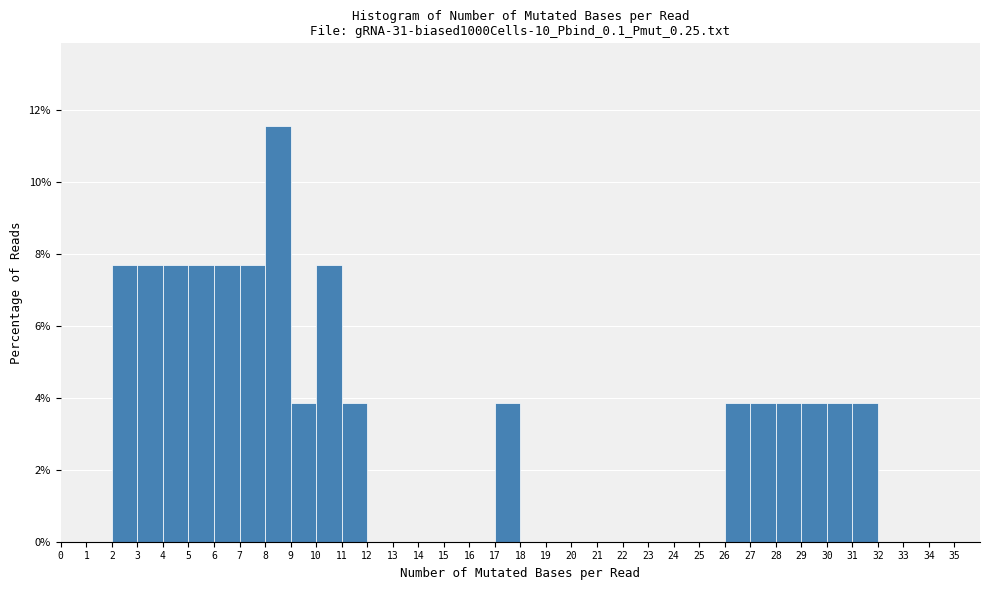

Reading left to right, transcribe this chart: for each bar, give the range it covers on the x-axis and its height. The values are not printed on the chart, so give them approximately, as read against the axis.

0 to 1: 0
1 to 2: 0
2 to 3: 7.6
3 to 4: 7.6
4 to 5: 7.6
5 to 6: 7.6
6 to 7: 7.6
7 to 8: 7.6
8 to 9: 11.6
9 to 10: 3.8
10 to 11: 7.6
11 to 12: 3.8
12 to 13: 0
13 to 14: 0
14 to 15: 0
15 to 16: 0
16 to 17: 0
17 to 18: 3.8
18 to 19: 0
19 to 20: 0
20 to 21: 0
21 to 22: 0
22 to 23: 0
23 to 24: 0
24 to 25: 0
25 to 26: 0
26 to 27: 3.8
27 to 28: 3.8
28 to 29: 3.8
29 to 30: 3.8
30 to 31: 3.8
31 to 32: 3.8
32 to 33: 0
33 to 34: 0
34 to 35: 0
35 to 36: 0